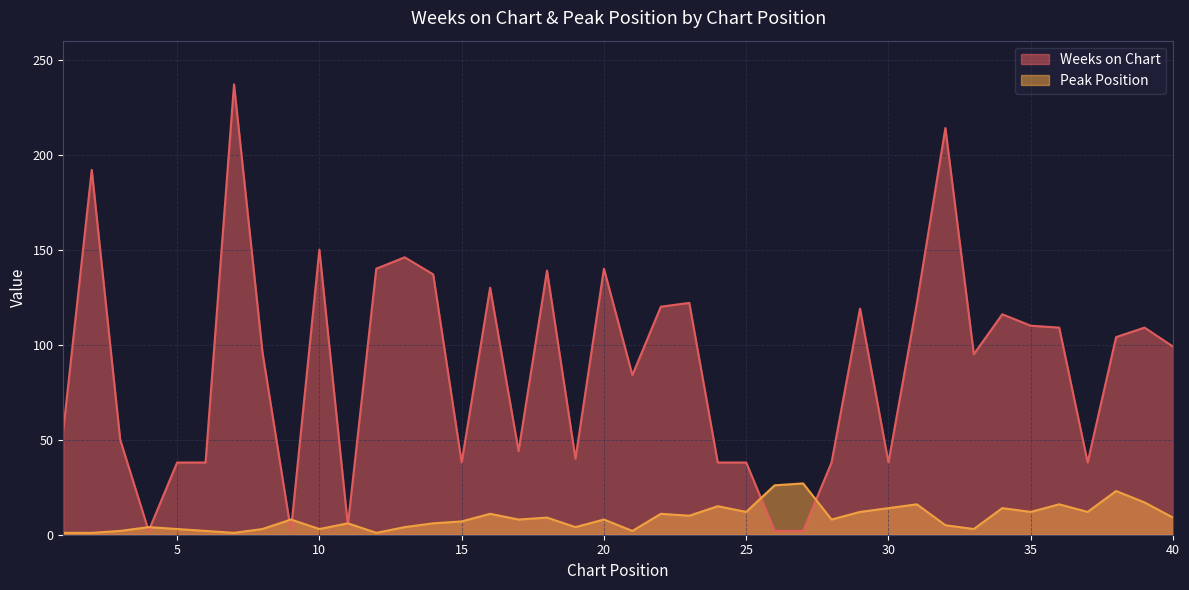

What is the total value across all series at 4?

6